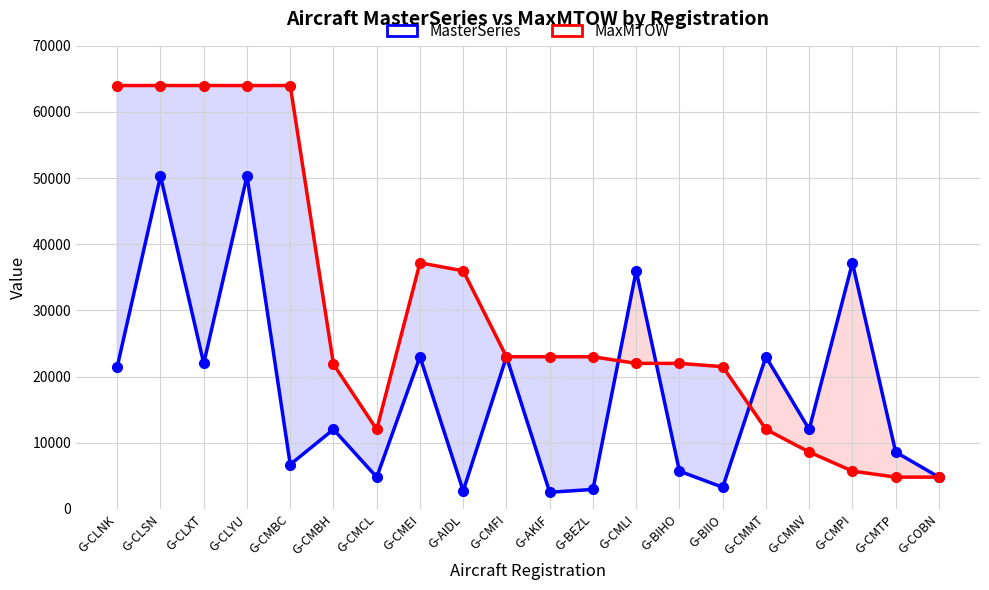

Where do MasterSeries and MaxMTOW first cross each other?

G-BEZL and G-CMLI